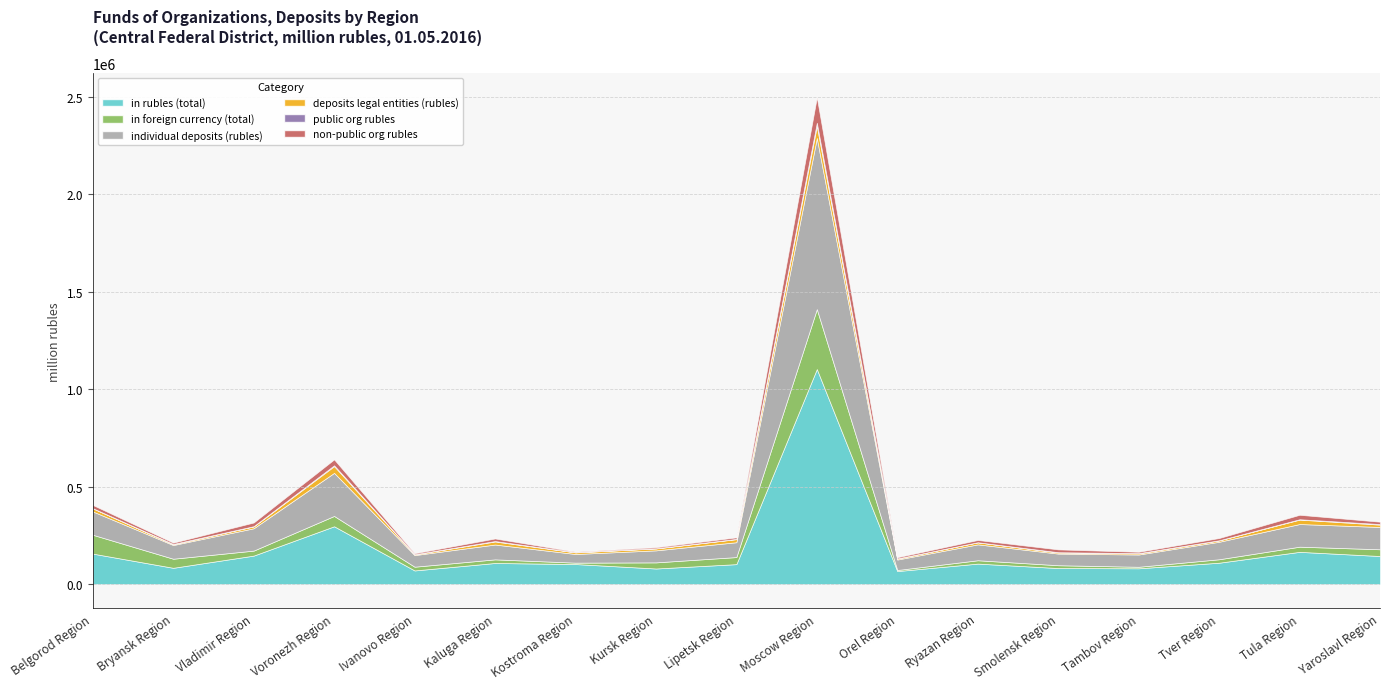

What is the minimum value for in rubles (total)?

67058